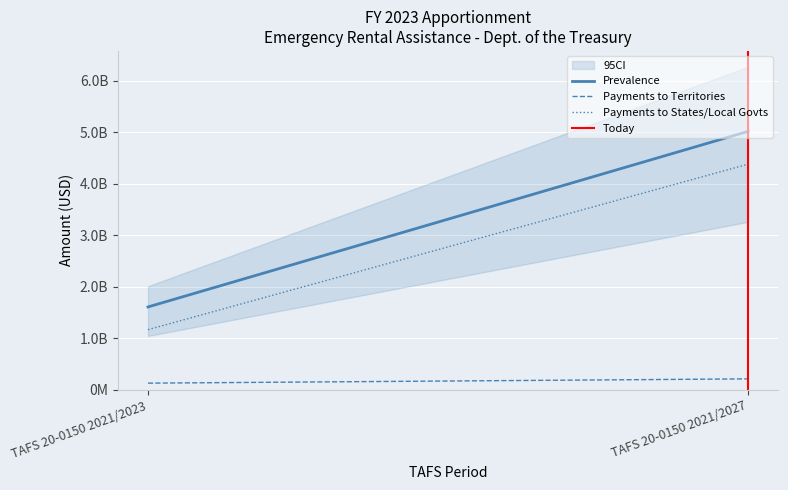

Is it true that Payments to Territories equals 214114060 at TAFS 20-0150 2021/2027?

True